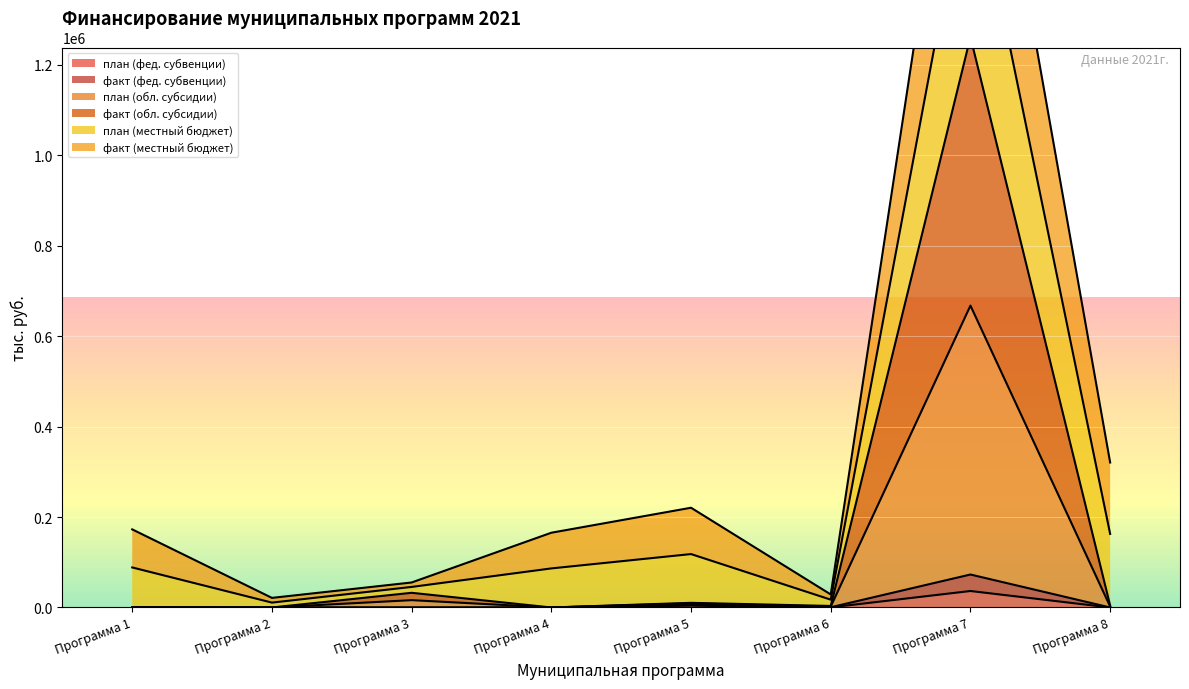

At which label does план (фед. субвенции) reach its peak?

Программа 7